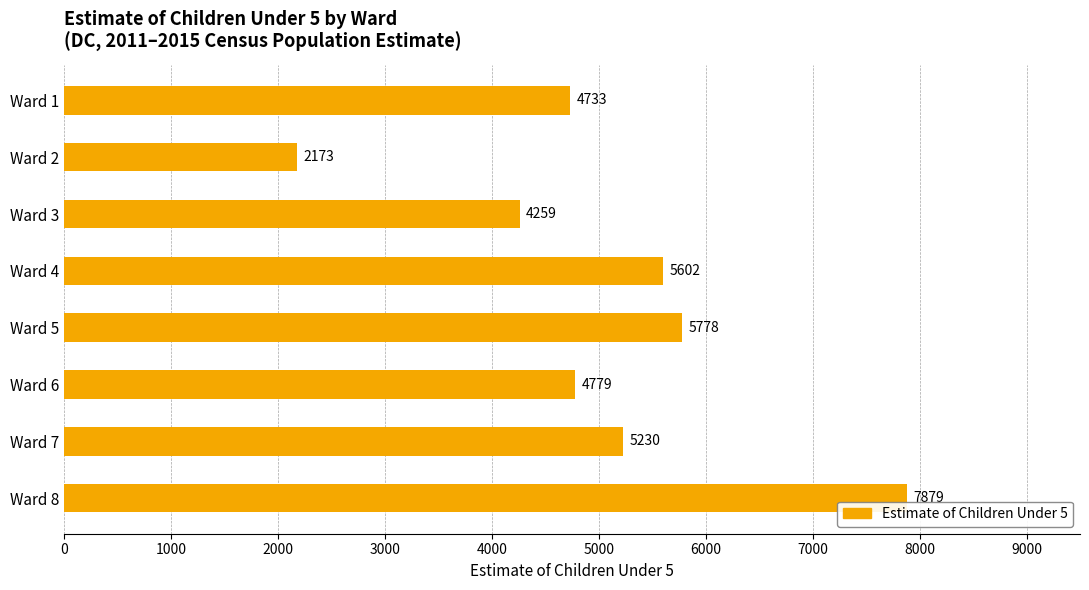

Reading top to bottom, extract all data points from this chart.

Ward 1=4733	Ward 2=2173	Ward 3=4259	Ward 4=5602	Ward 5=5778	Ward 6=4779	Ward 7=5230	Ward 8=7879